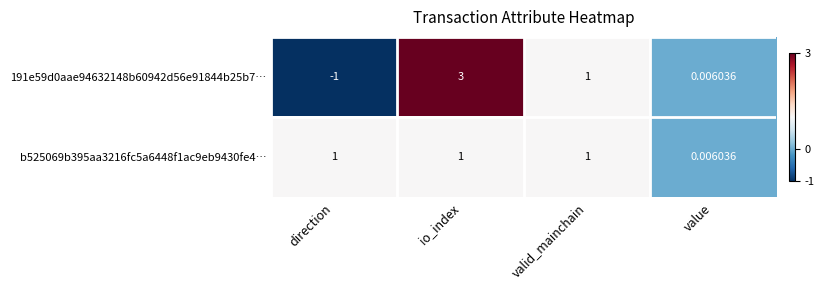

Where is 191e59d0aae94632148b60942d56e91844b25b7… nearest to the value 1?

valid_mainchain